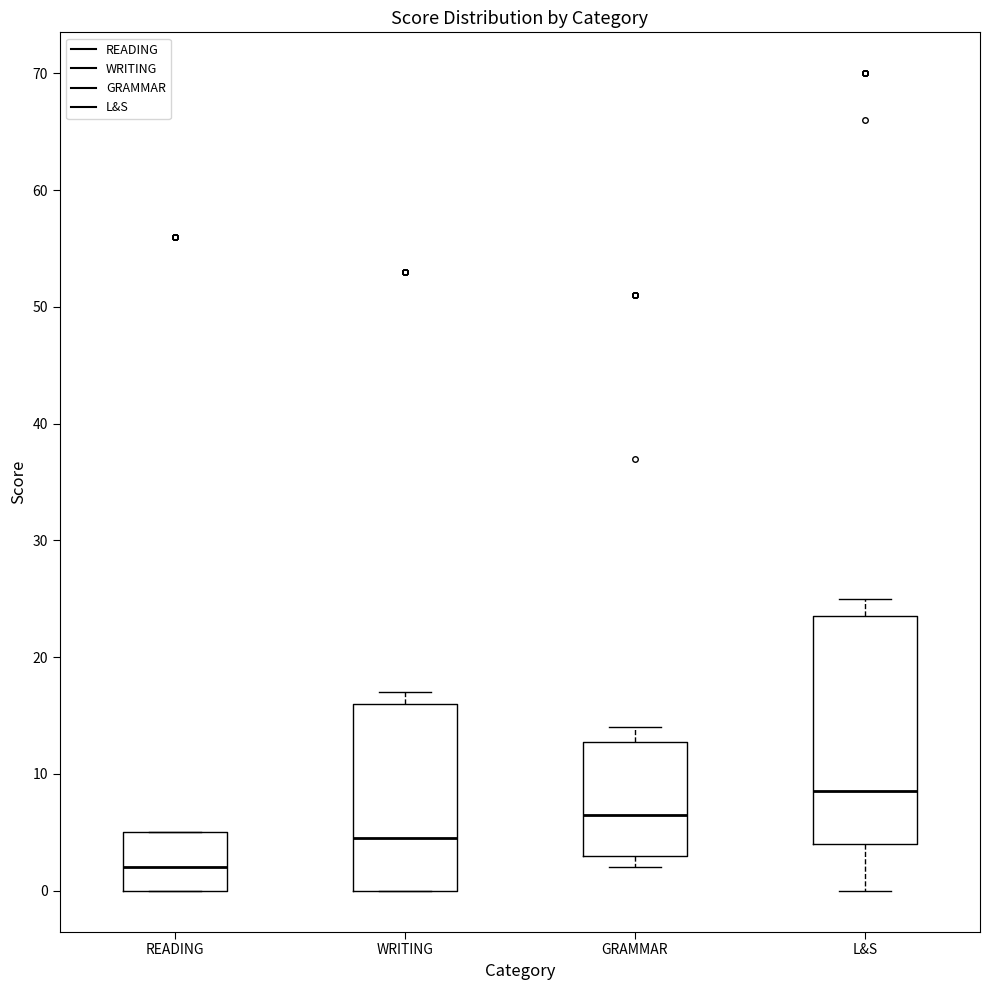

Reading left to right, read every box against the y-axis: the position of its median line, the range the box covers, and the ends of its whiskers. The values are not printed on the chart, so give them approximately, as read against the axis.

READING: median 2, box 0 to 5, whiskers 0 to 5
WRITING: median 5, box 0 to 16, whiskers 0 to 17
GRAMMAR: median 7, box 3 to 13, whiskers 2 to 14
L&S: median 9, box 4 to 24, whiskers 0 to 25